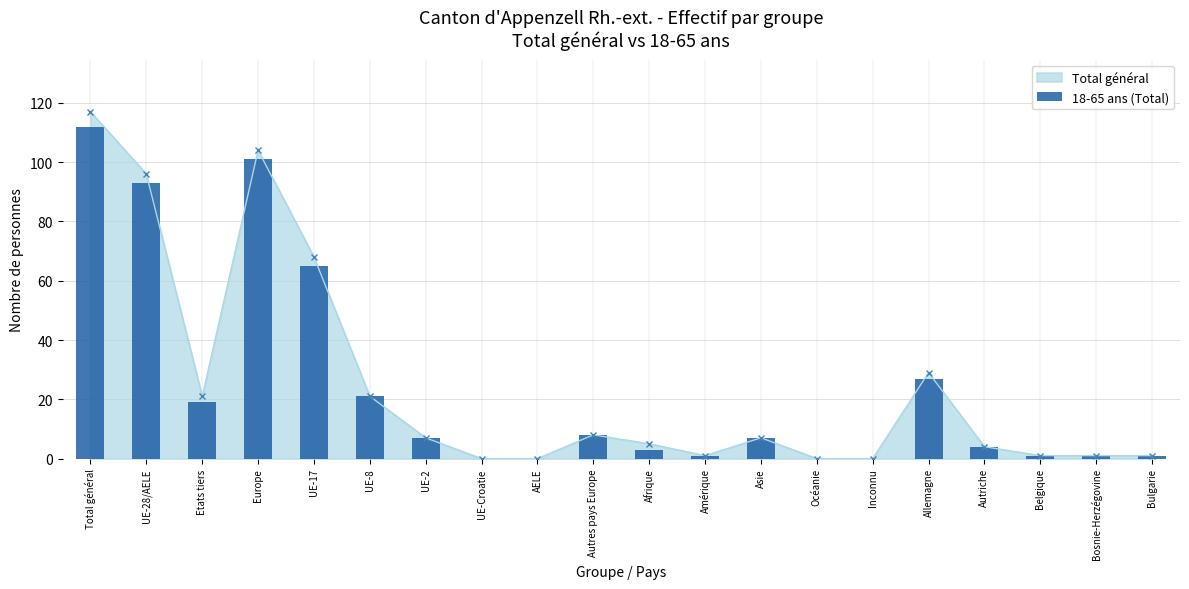

How many values are above zero?

16